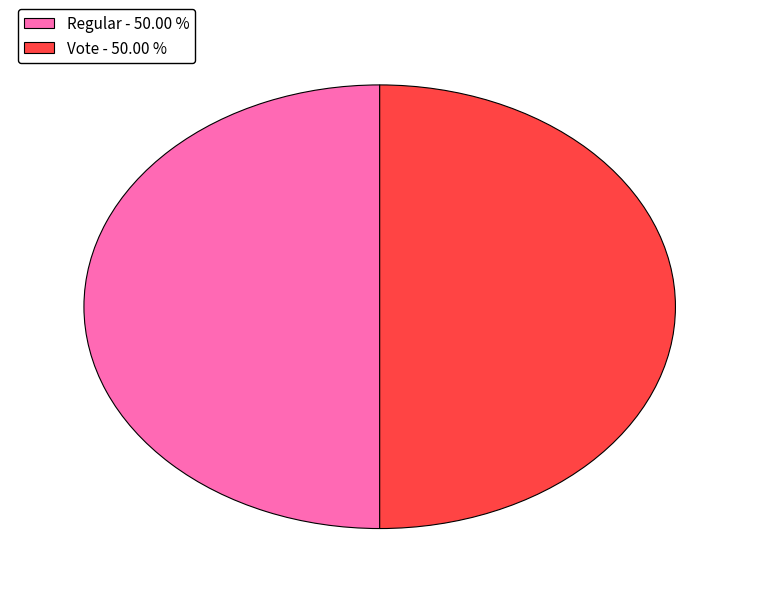

Is the sum of Vote - 50.00 % and Regular - 50.00 % greater than half?

Yes